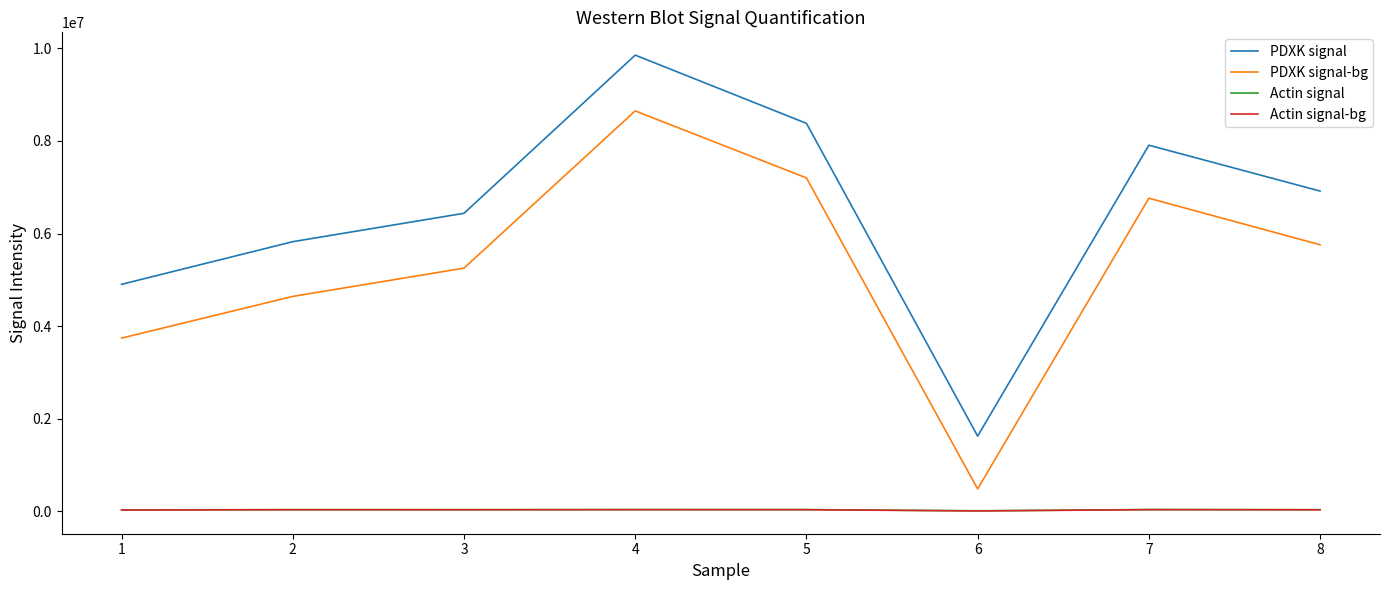

Which series has the largest total across all categories?

PDXK signal